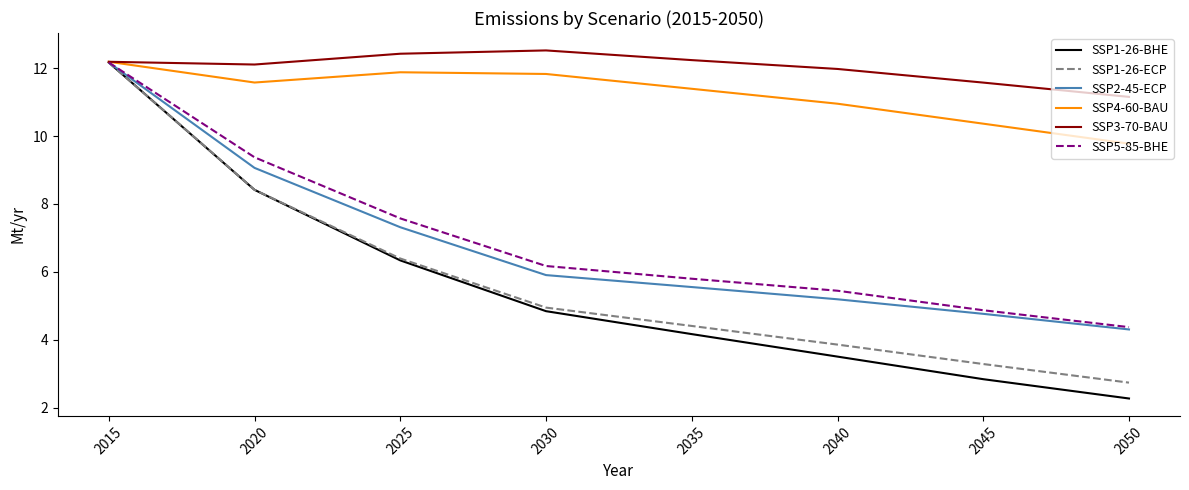

What is the approximate value of SSP1-26-ECP at 2050?

2.7